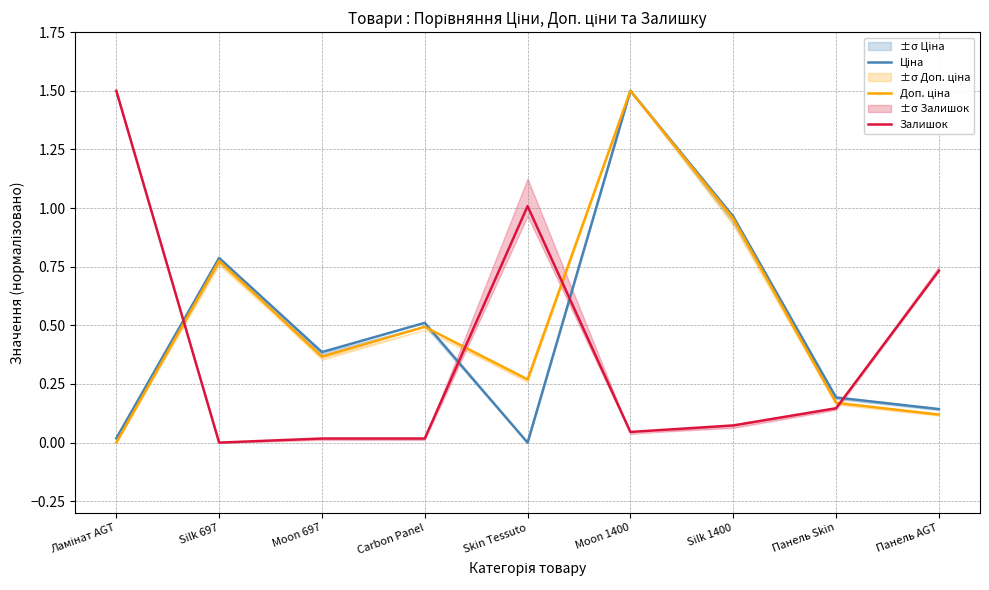

Which series has the largest total across all categories?

Доп. ціна